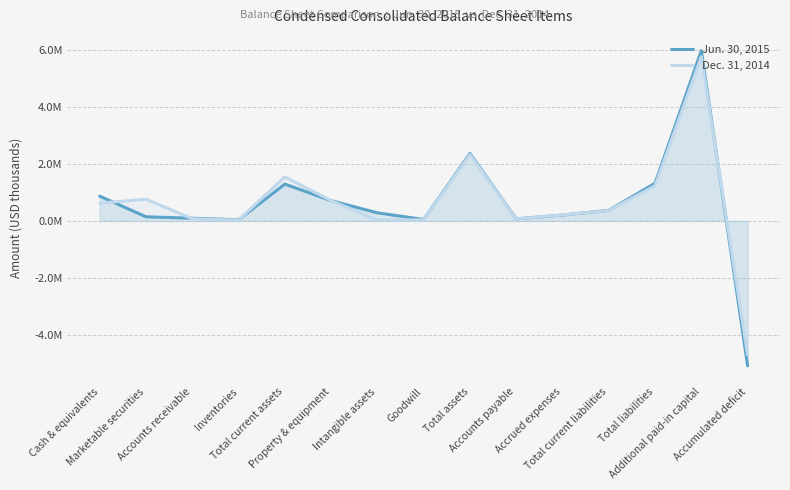

Does the chart display data point markers on the line(s)?

No